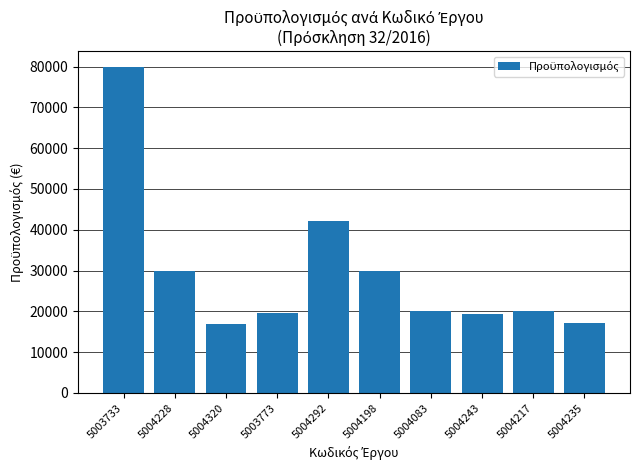

Read the value at 5004217.

20000.0